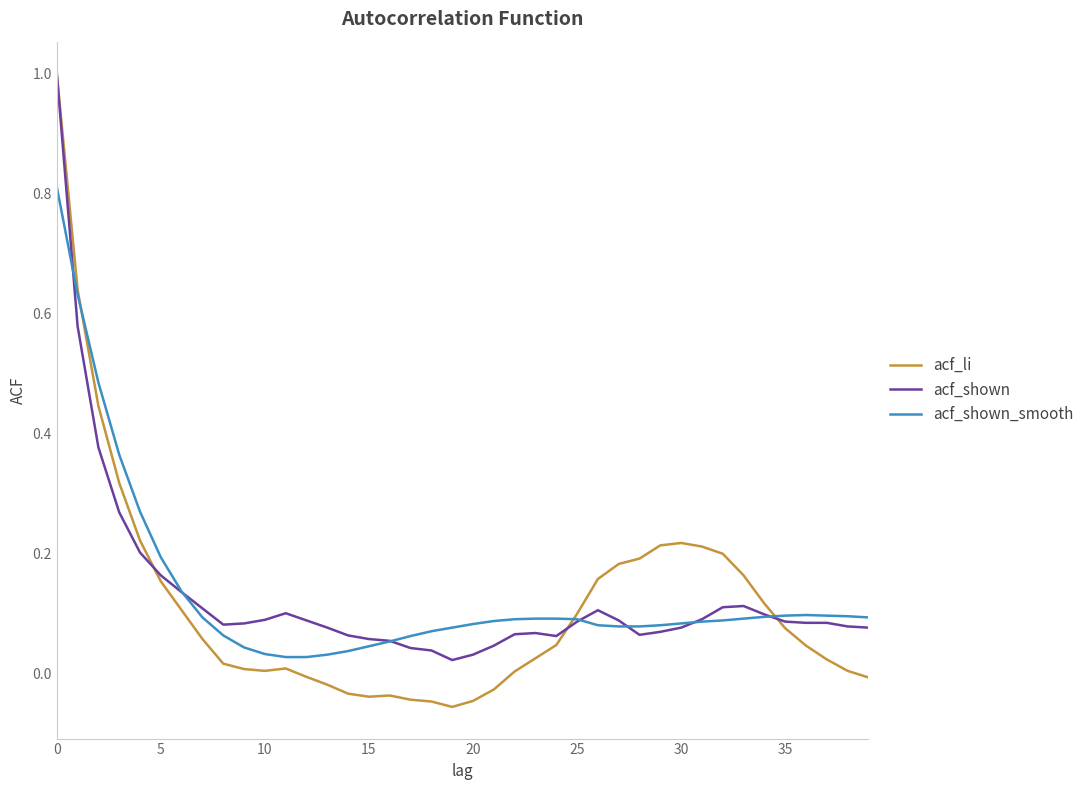

Which series has the widest spread of values?

acf_li